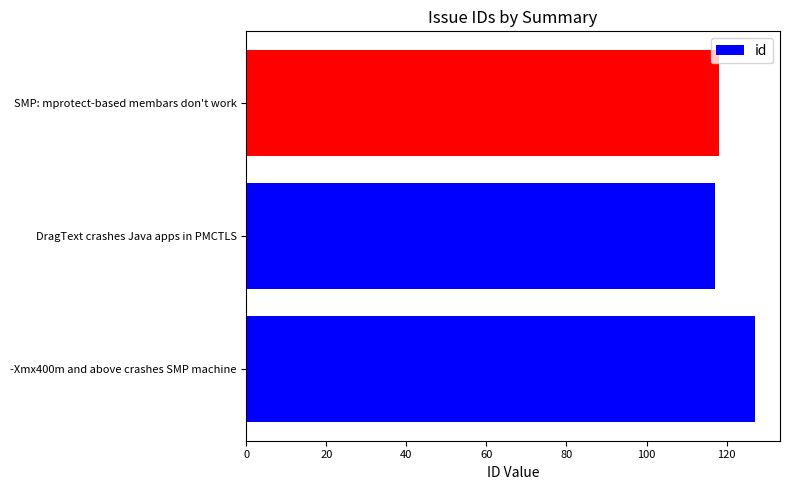

How many data points are less than 118?

1